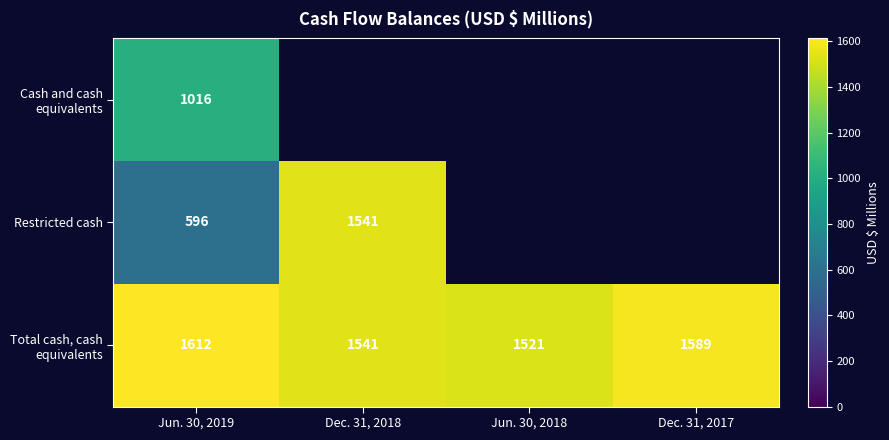

Where is Total cash, cash equivalents nearest to the value 1566?

Dec. 31, 2017